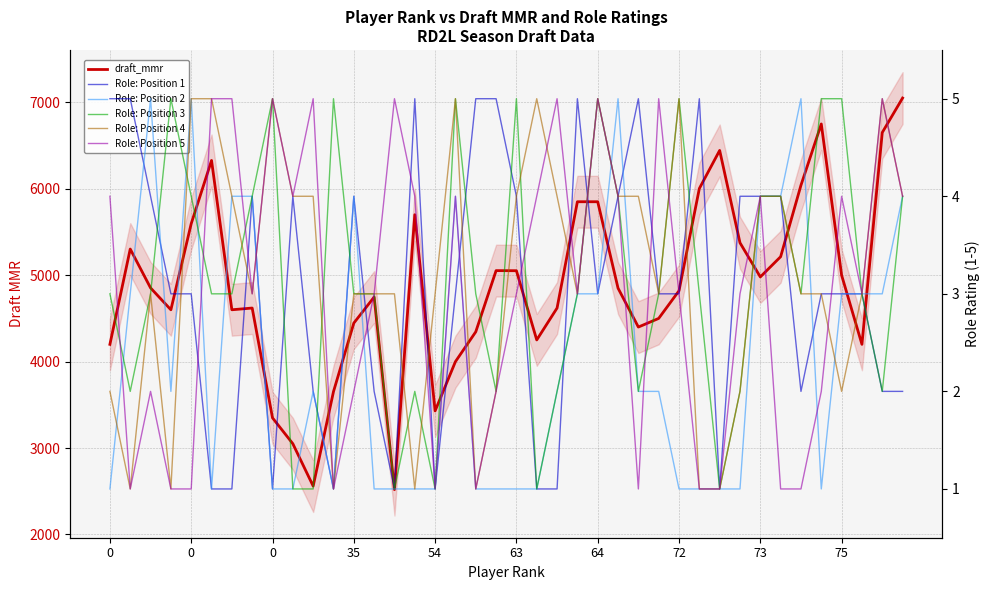

What is the lowest value of the Role: Position 2 series?

1